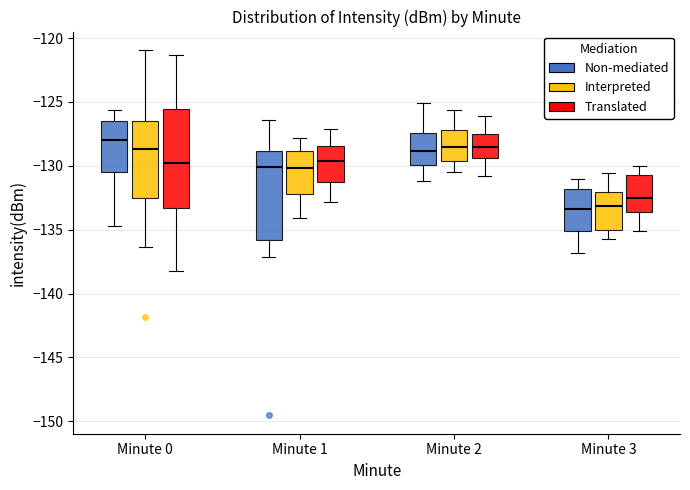

Where does the lower whisker of the box for Minute 2 (Non-mediated) end on the y-axis? The values are not printed on the chart, so give them approximately, as read against the axis.

-131.0